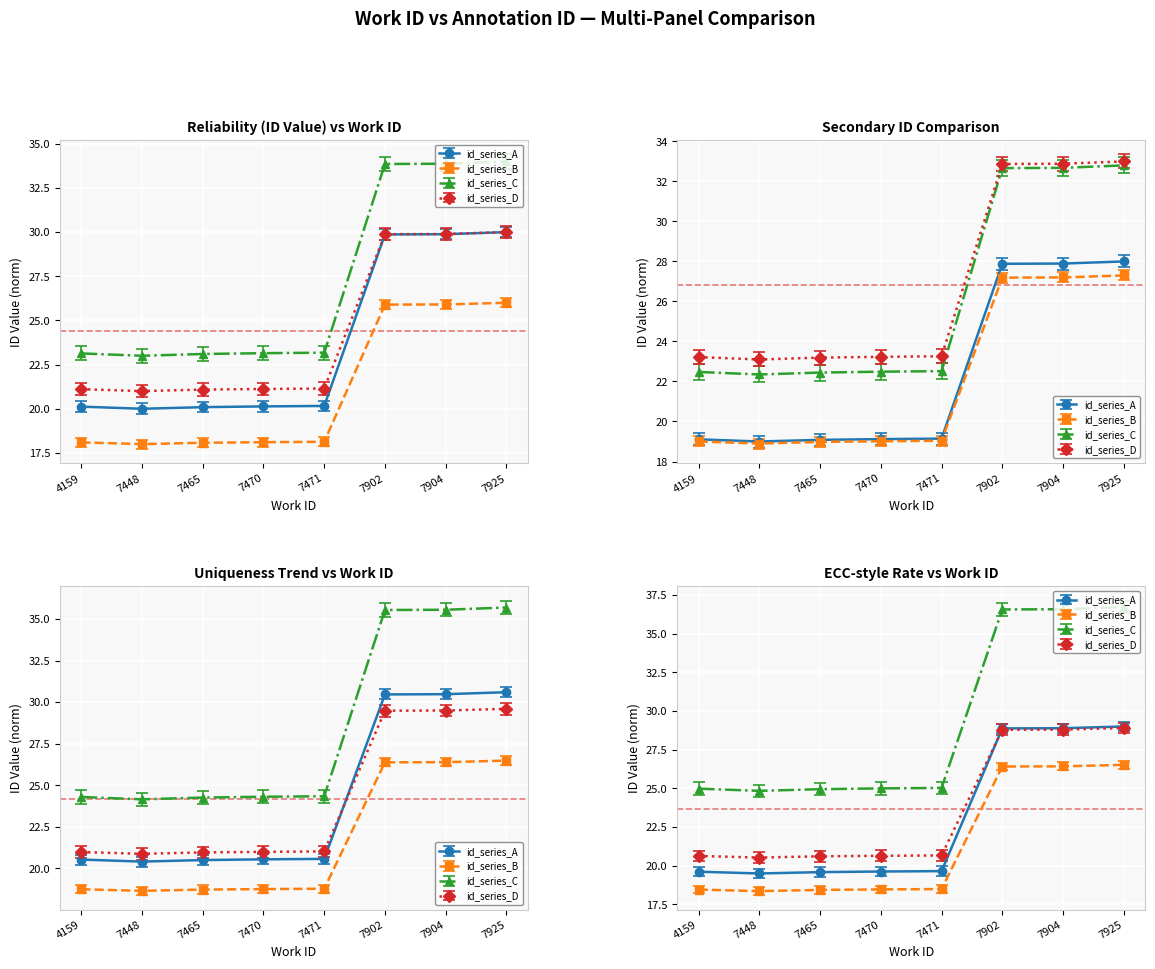

True or false: id_series_B and id_series_D cross at least once.

False